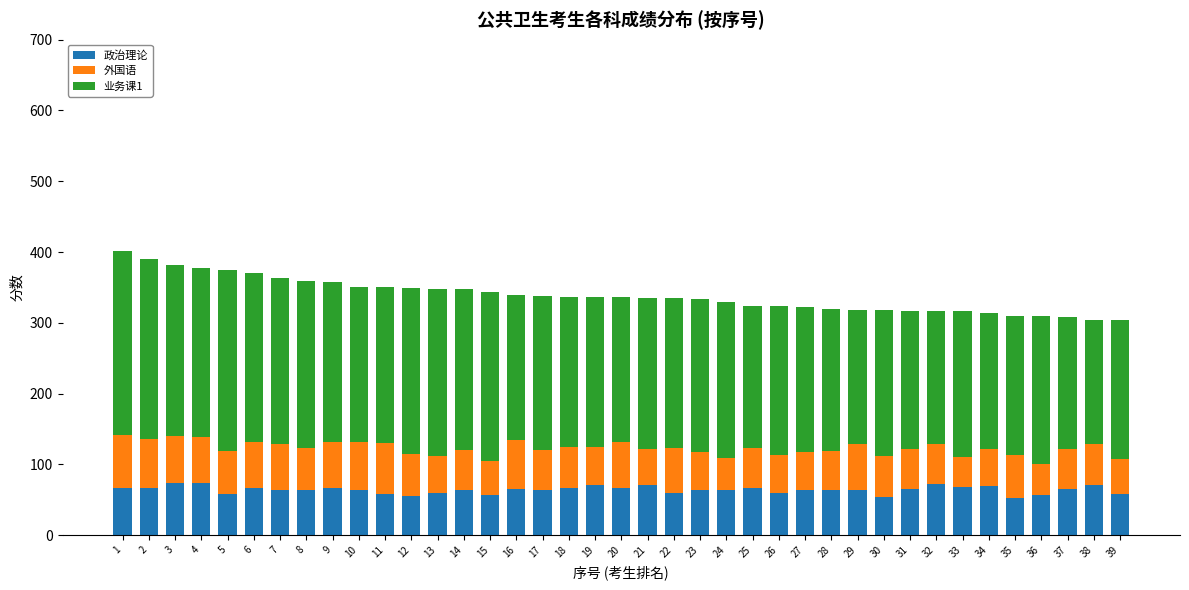

What is the maximum value for 政治理论?

74